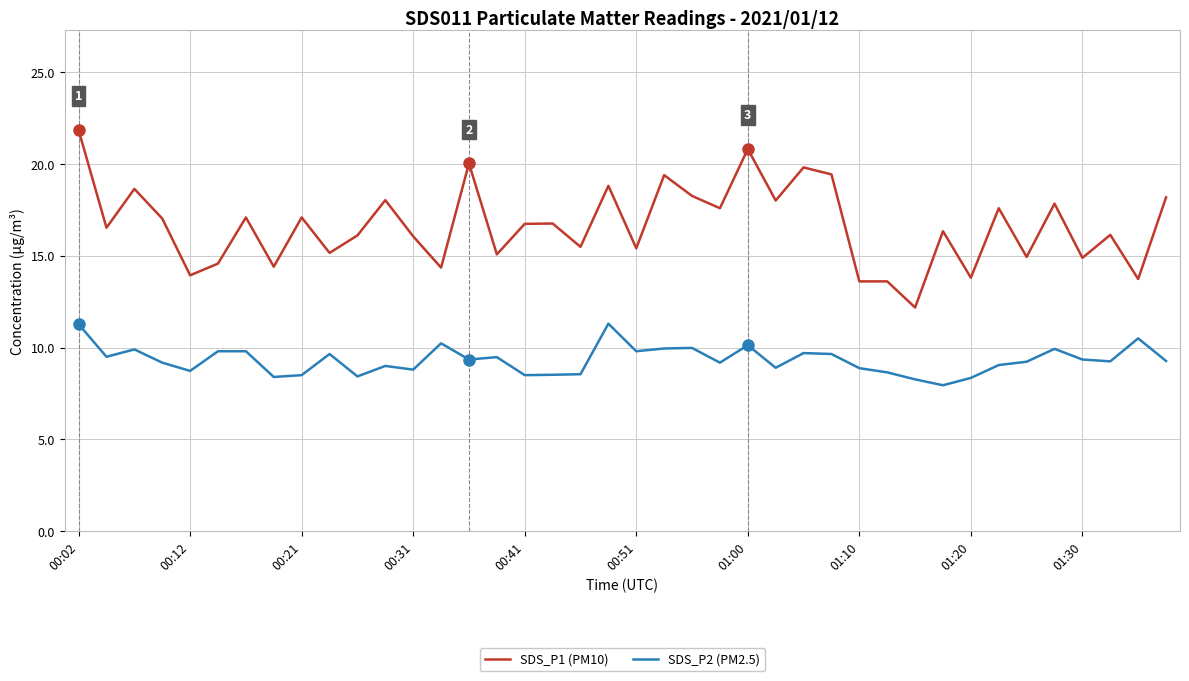

What is the minimum value for SDS_P1 (PM10)?

12.2